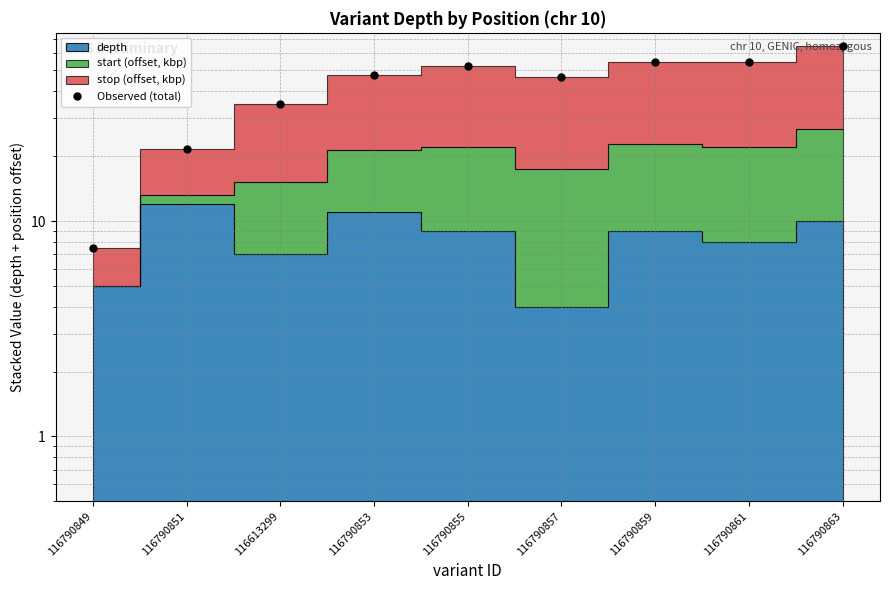

What position from the right is 116790849?

9